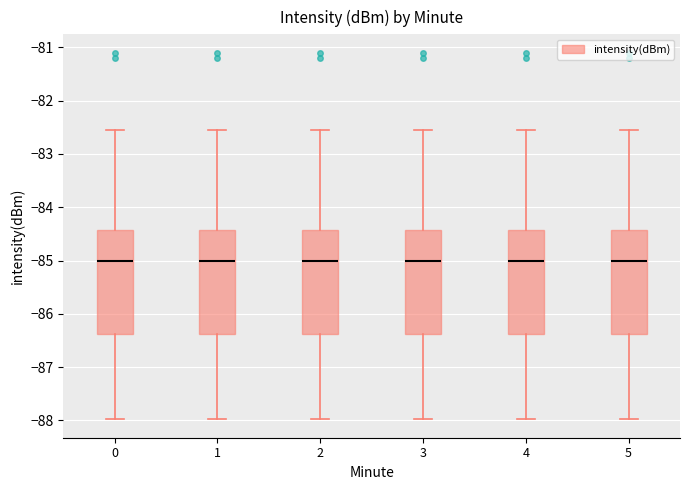

Reading left to right, transcribe this box plot: for each box, give where its median line is, the range the box spans, and where its two whiskers end, as read against the y-axis. The values are not printed on the chart, so give them approximately, as read against the axis.

0: median -85.0, box -86.4 to -84.4, whiskers -88.0 to -82.6
1: median -85.0, box -86.4 to -84.4, whiskers -88.0 to -82.6
2: median -85.0, box -86.4 to -84.4, whiskers -88.0 to -82.6
3: median -85.0, box -86.4 to -84.4, whiskers -88.0 to -82.6
4: median -85.0, box -86.4 to -84.4, whiskers -88.0 to -82.6
5: median -85.0, box -86.4 to -84.4, whiskers -88.0 to -82.6